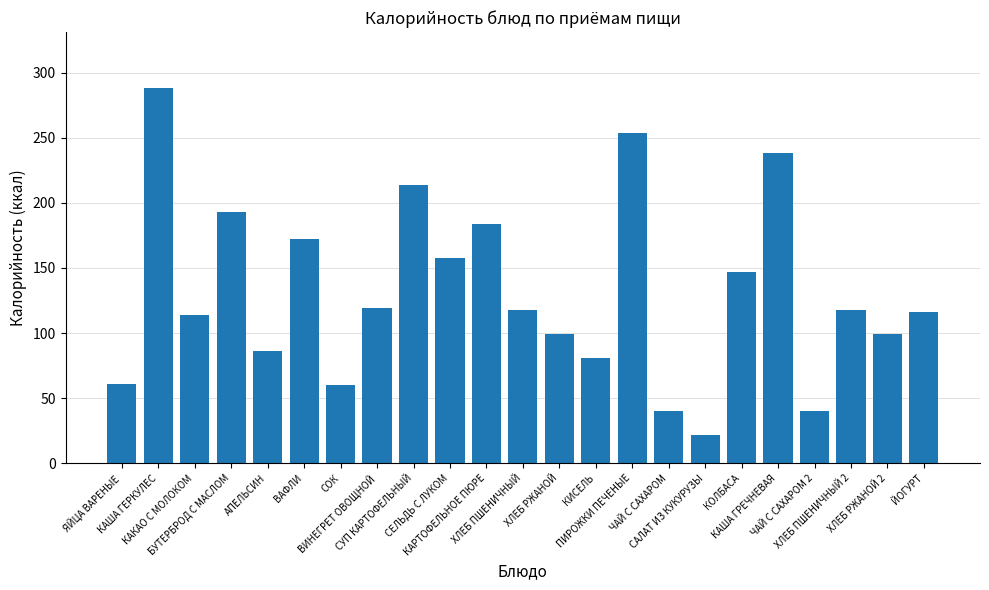

What is the approximate value at АПЕЛЬСИН, to the nearest 50?

100